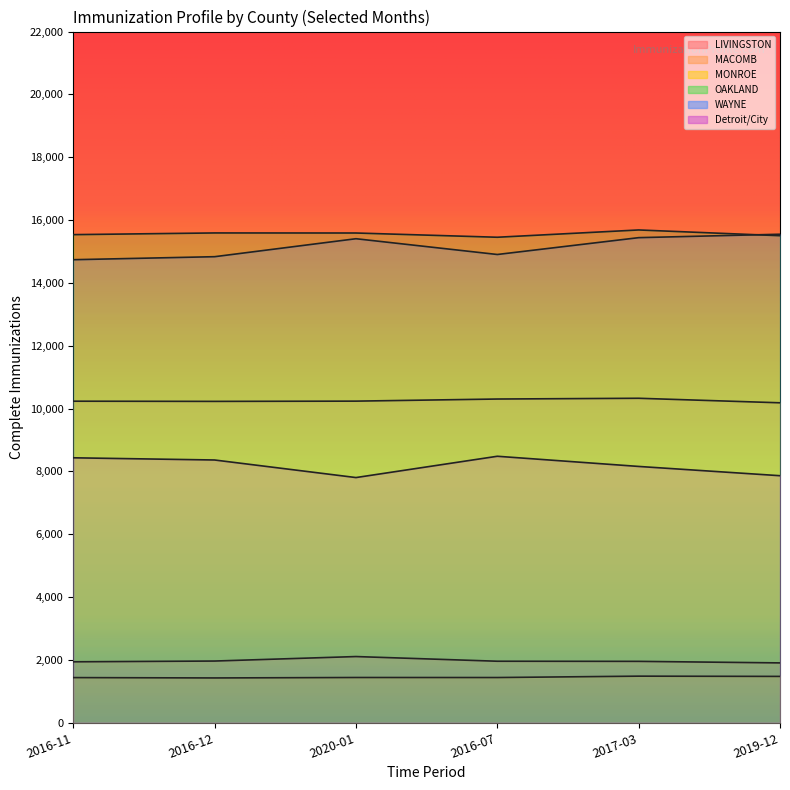

True or false: MONROE has a value of 1480 at 2017-03.

True